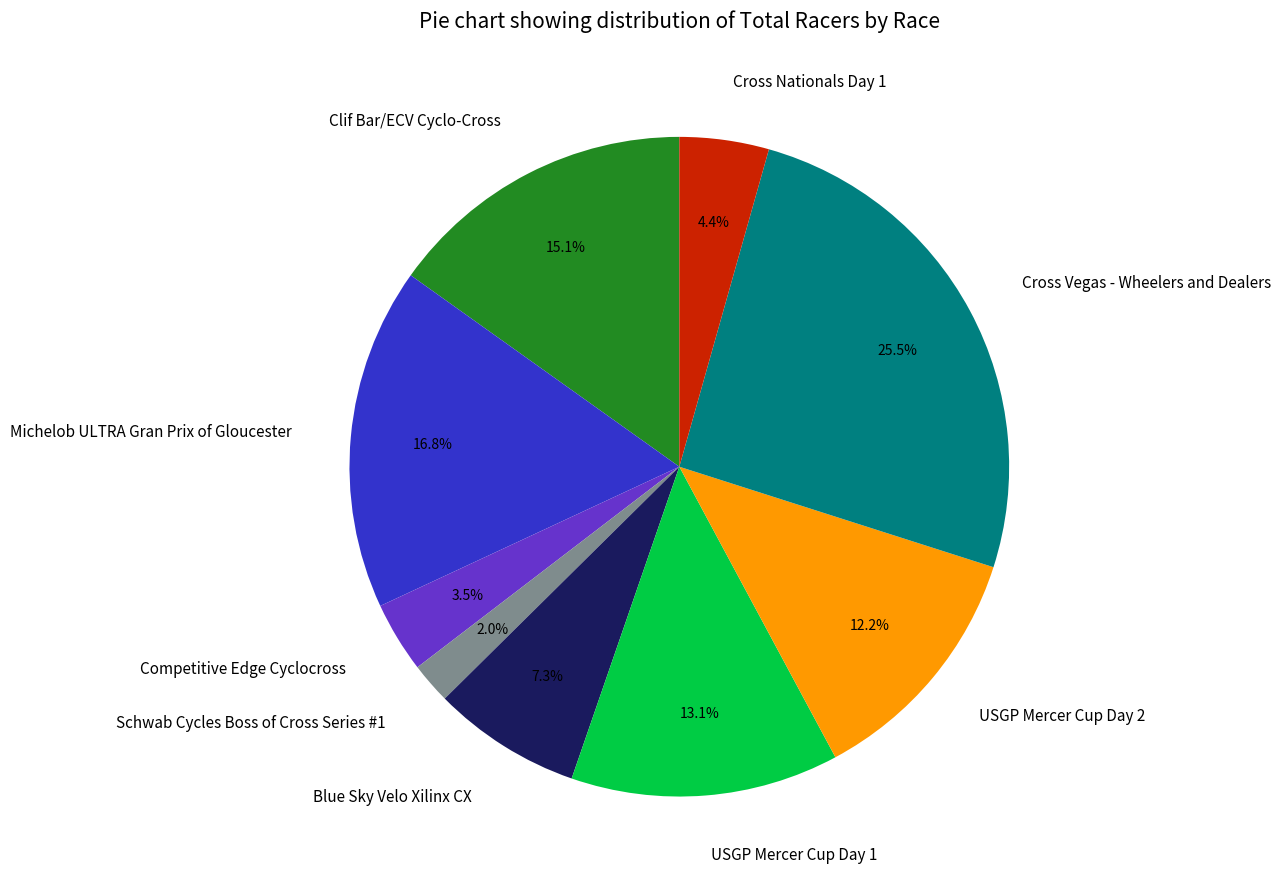

How many segments does this pie chart have?

9